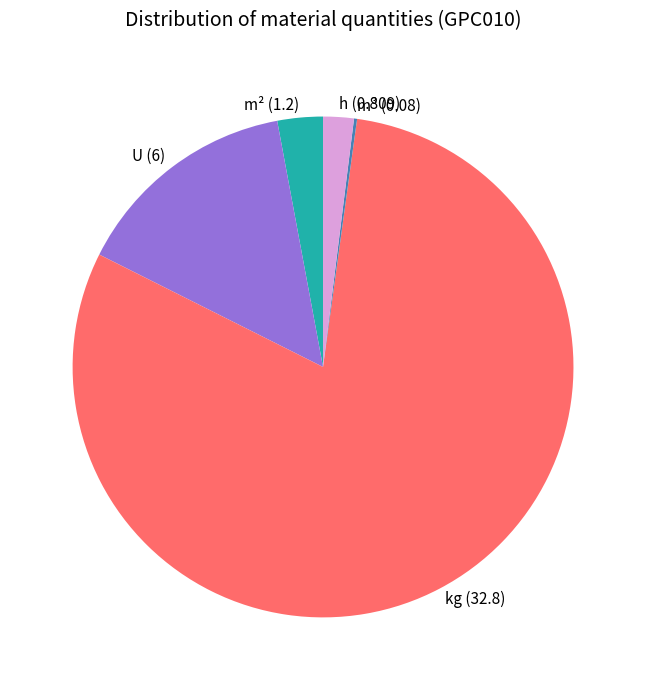

Which category has the biggest portion of the pie?

kg (32.8)